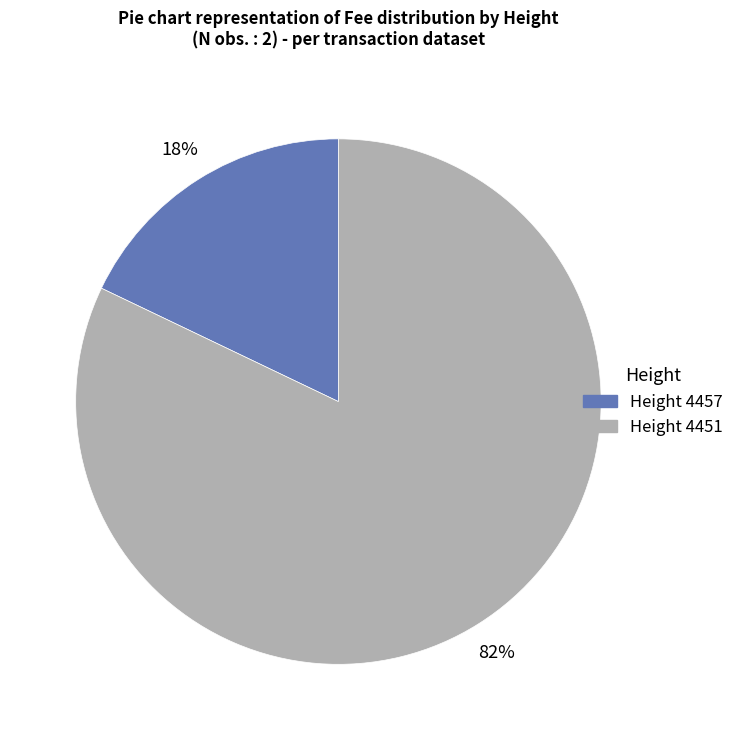

To the nearest percent, what is the difference between the largest and smallest slice percentages?

64%